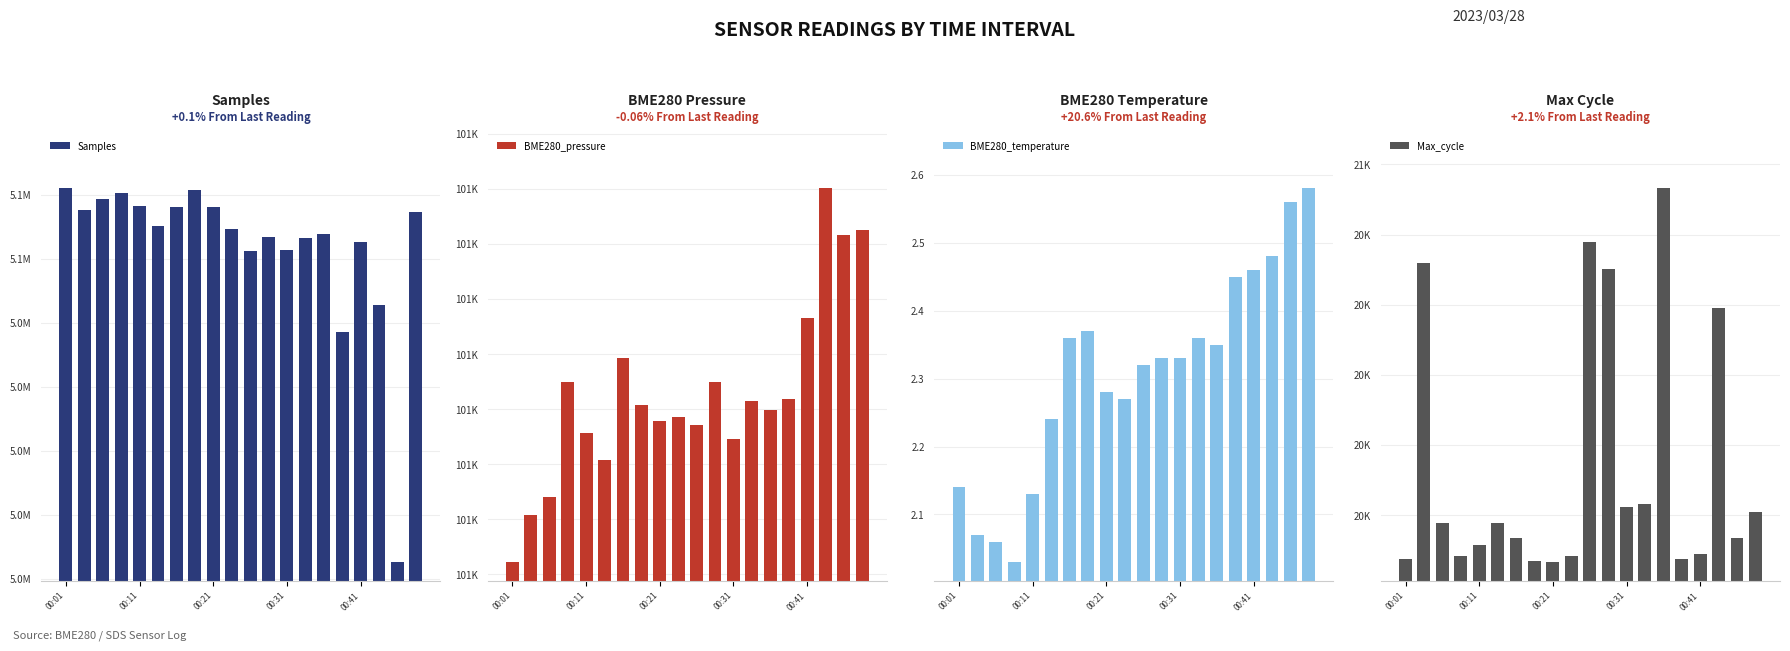

True or false: BME280_temperature has a value of 3.7 at 00:21.

False